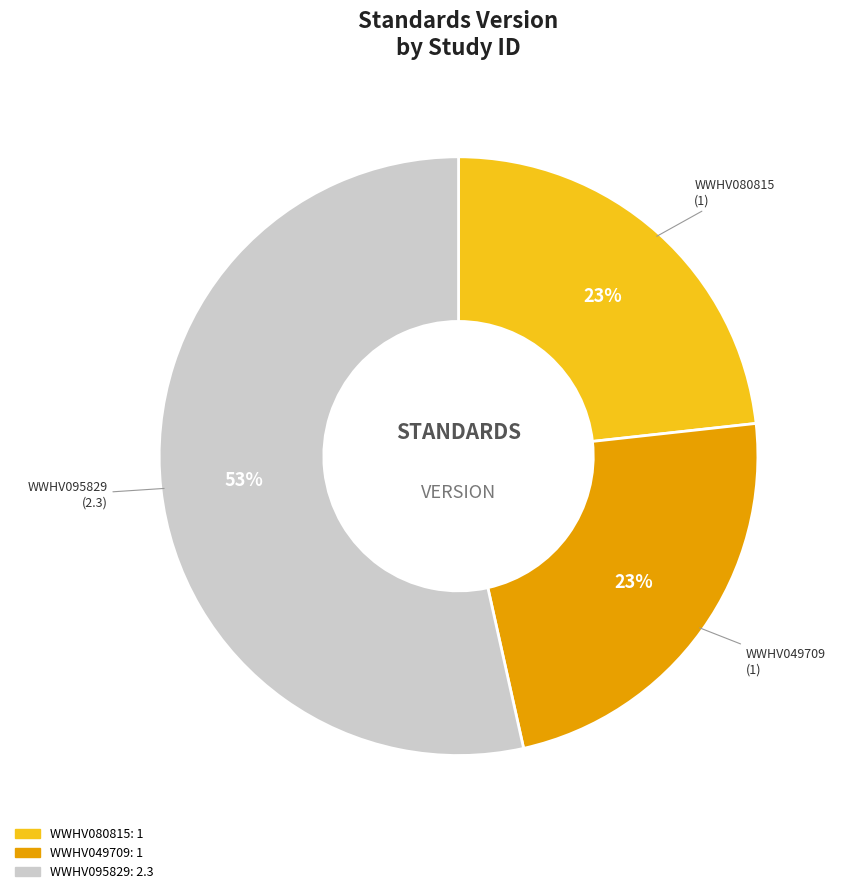

To the nearest percent, what portion does WWHV049709 represent?

23%